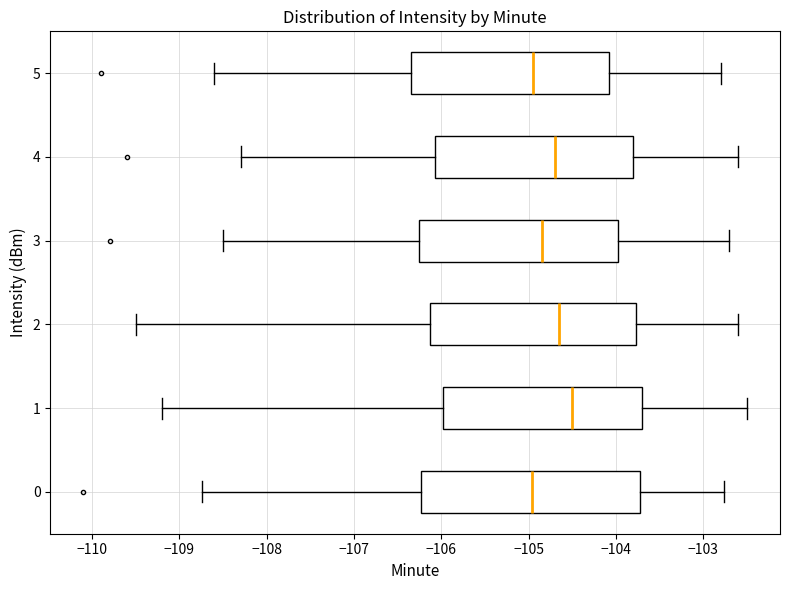

Which box has the furthest to the right median line?

1